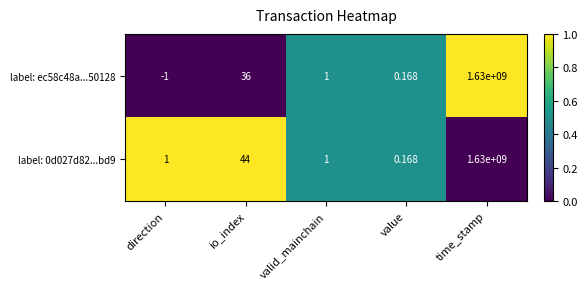

Which series has the largest range (max minus min)?

label: ec58c48a...50128